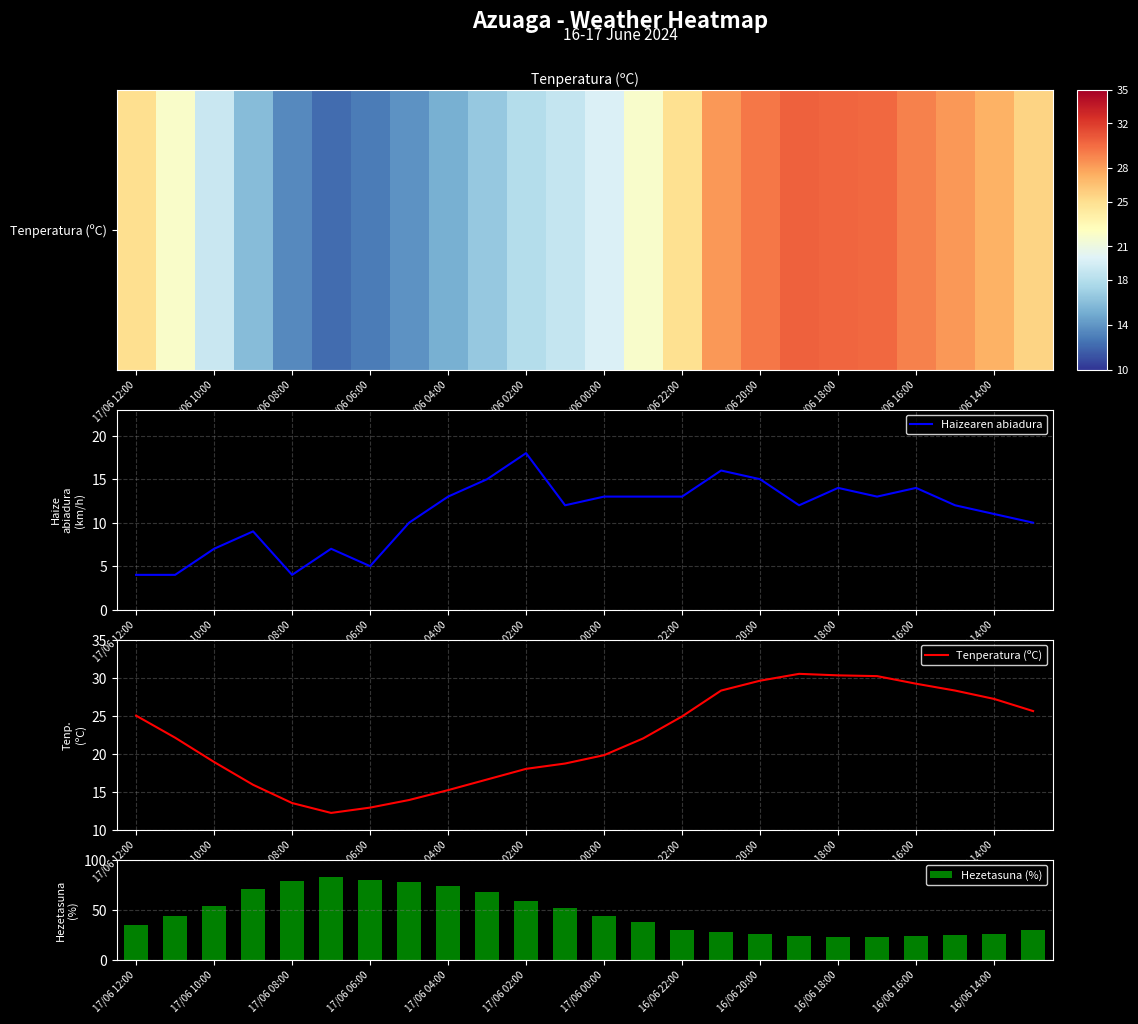

What is the highest value of the Haizearen abiadura series?

18